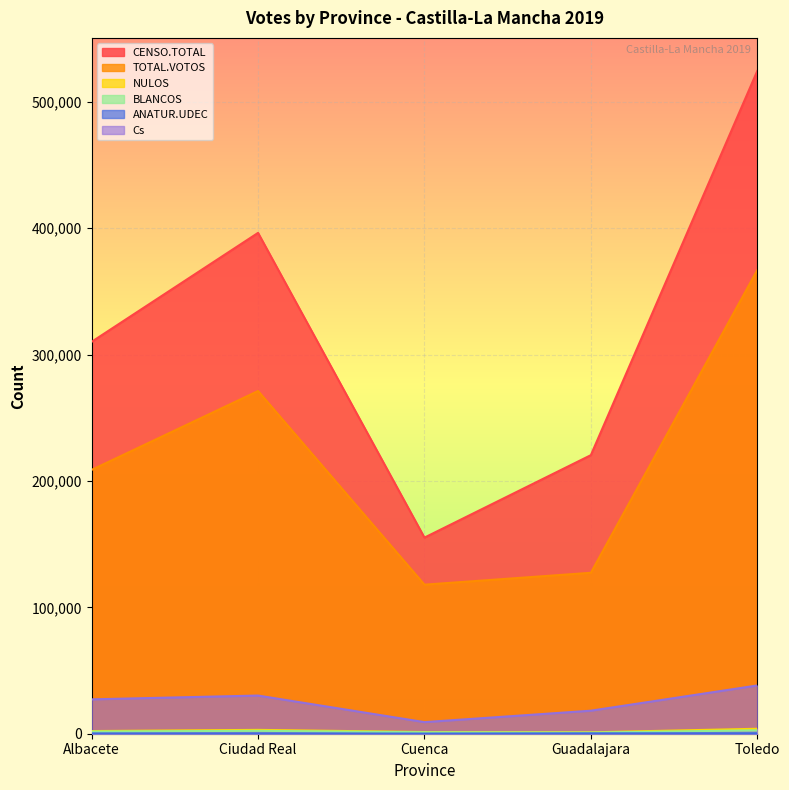

At how many categories does at least one series exceed 283480?

3